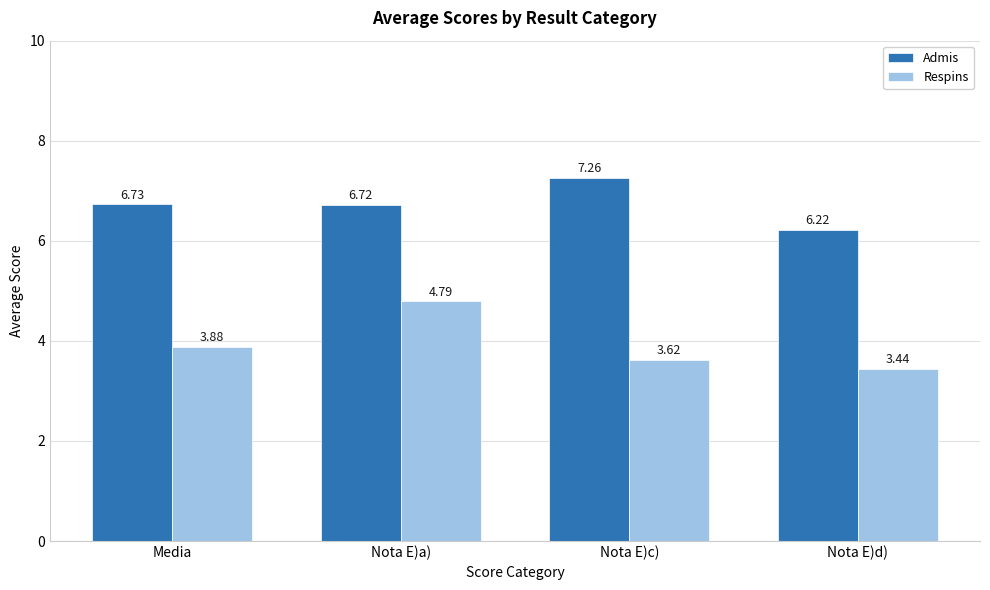

What is the difference between the Respins values at Nota E)a) and Media?

0.9